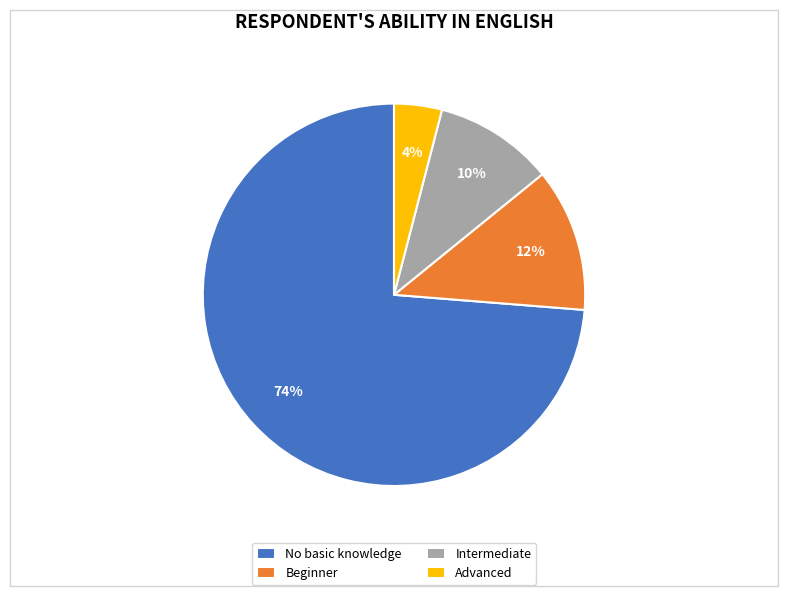

True or false: Advanced accounts for 4% of the total.

True